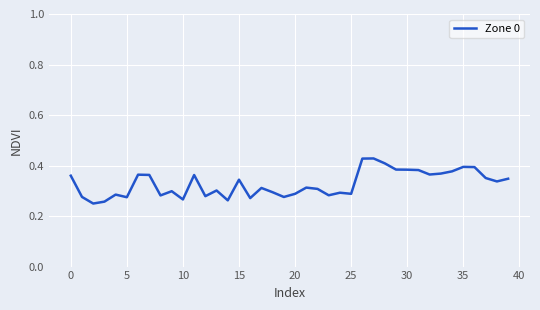

What is the label of the 3rd point from the right?

37